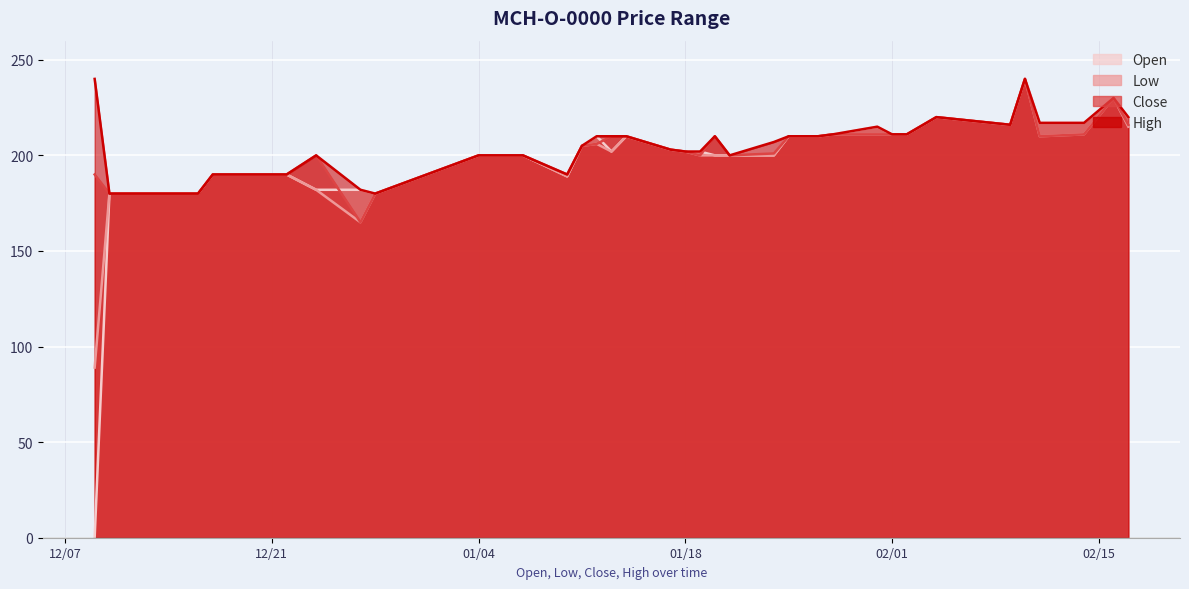

Between 2000-02-02 and 2000-02-11, which series saw the biggest shift?

High